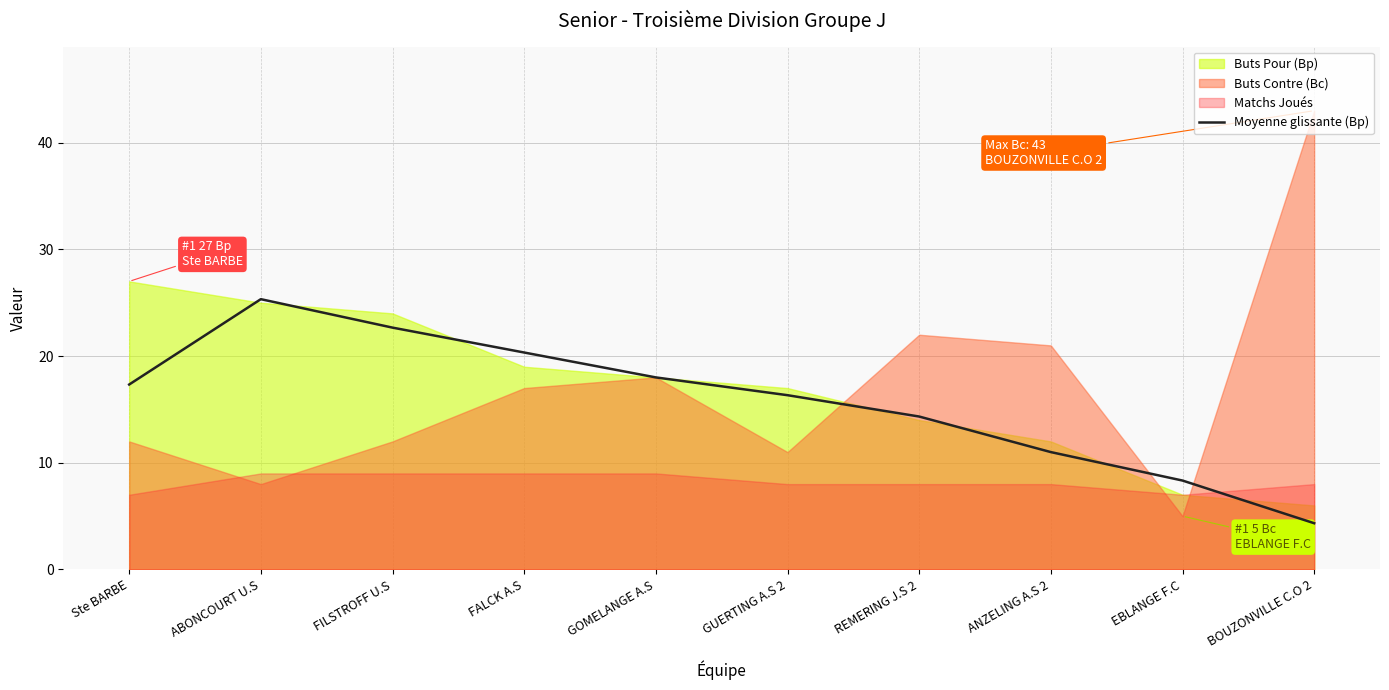

Read the Moyenne glissante (Bp) value at FILSTROFF U.S.

22.7